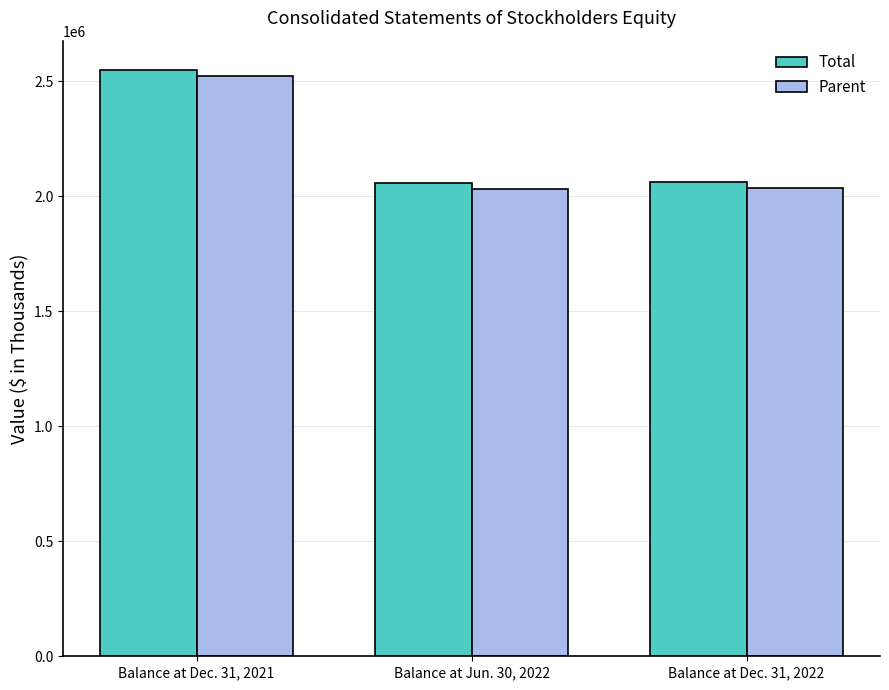

Rank the series by their maximum value, from lowest to highest.

Parent, Total